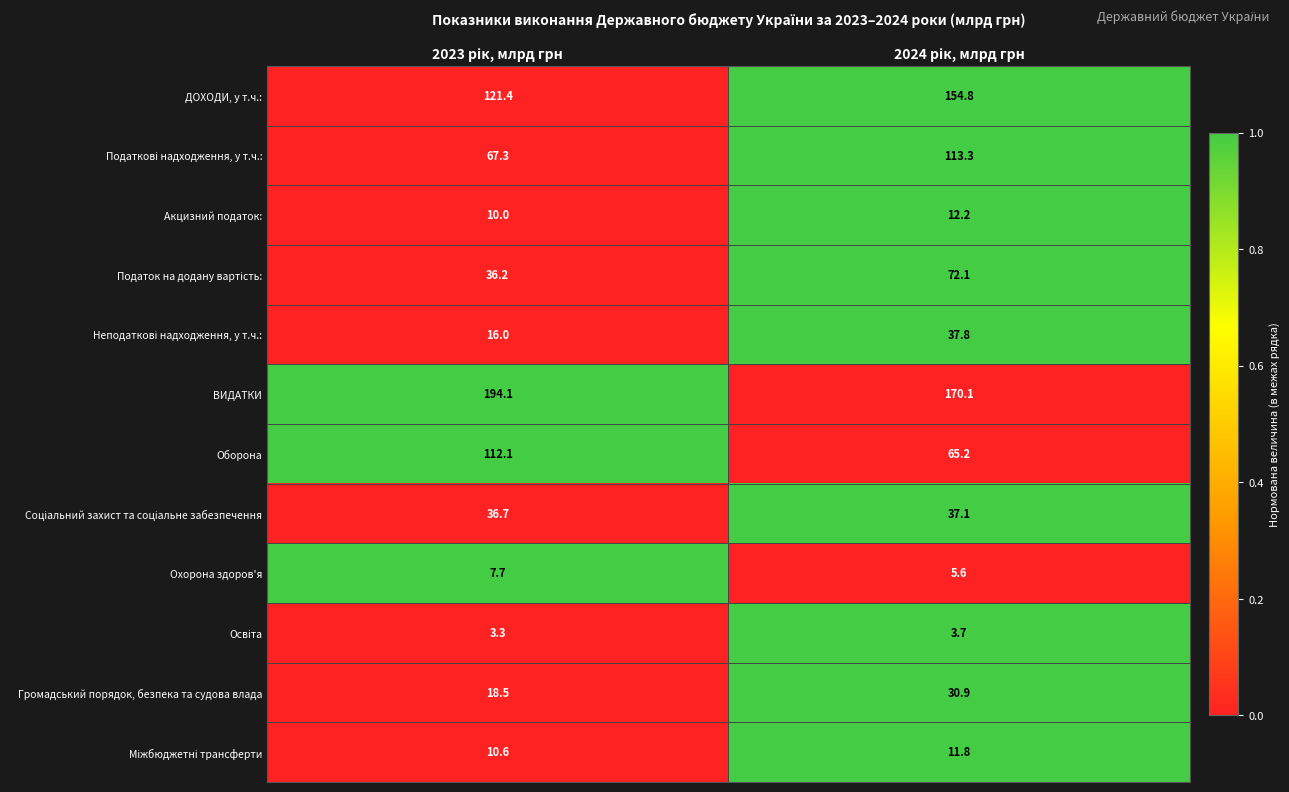

Which series has the largest range (max minus min)?

Оборона